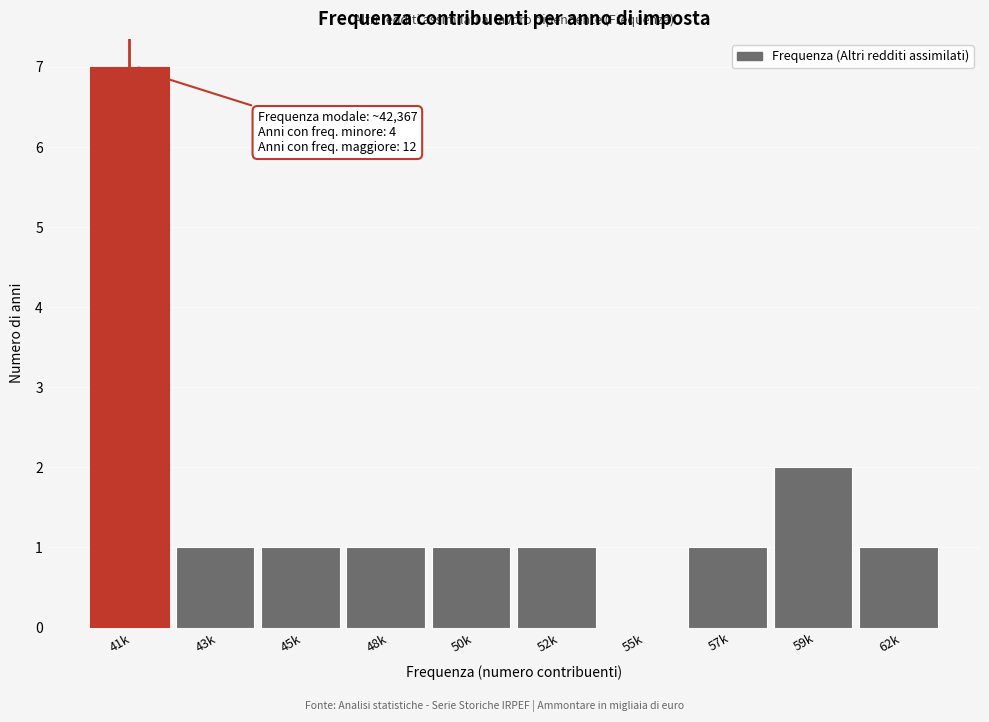

Reading left to right, extract all data points from this chart.

41k=7	43k=1	45k=1	48k=1	50k=1	52k=1	55k=0	57k=1	59k=2	62k=1